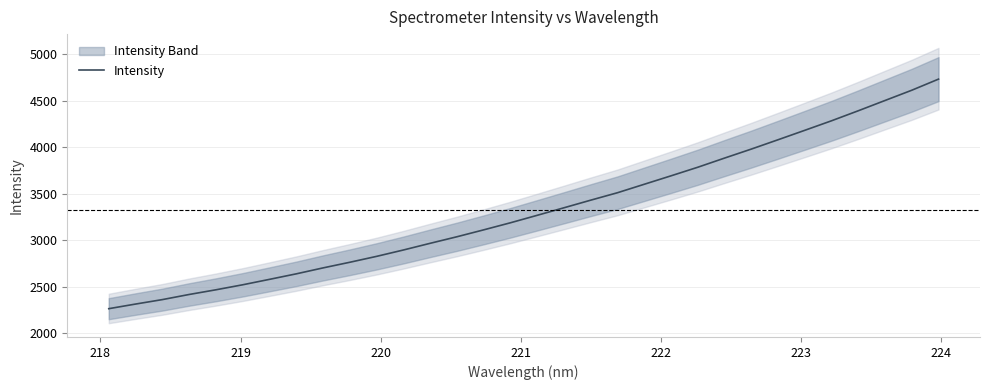

Reading left to right, list all the values displayed in this chart.

2264.8	2314.5	2362.5	2417.6	2468.1	2522.0	2580.4	2639.7	2703.7	2764.3	2827.8	2896.3	2968.3	3038.8	3113.1	3189.3	3269.6	3350.7	3432.6	3512.6	3603.6	3694.4	3786.7	3885.2	3982.0	4082.3	4184.0	4286.5	4394.2	4504.7	4615.0	4734.5